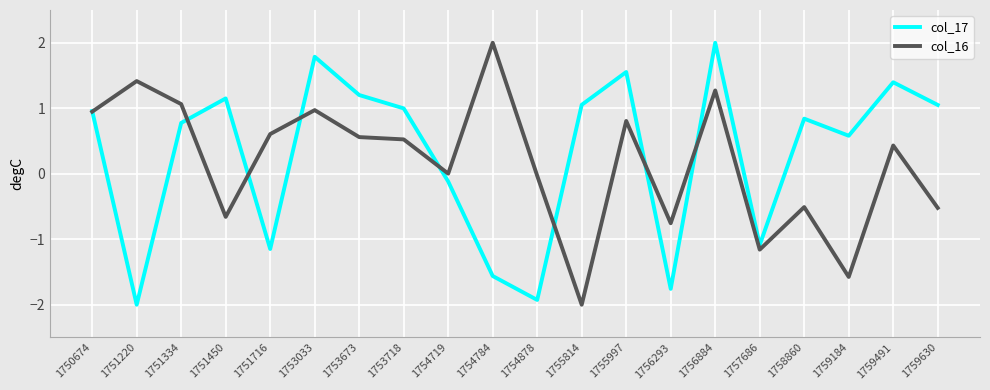

Which series ends up on top after the final intersection of col_16 and col_17?

col_17